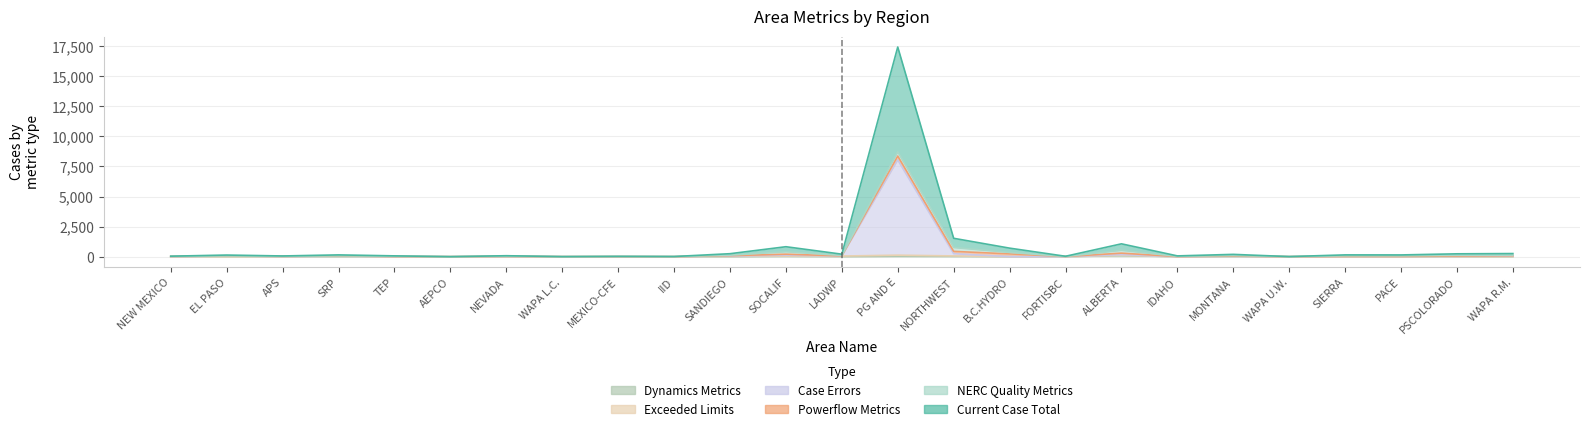

How many interior local valleys does the Dynamics Metrics series have?

6